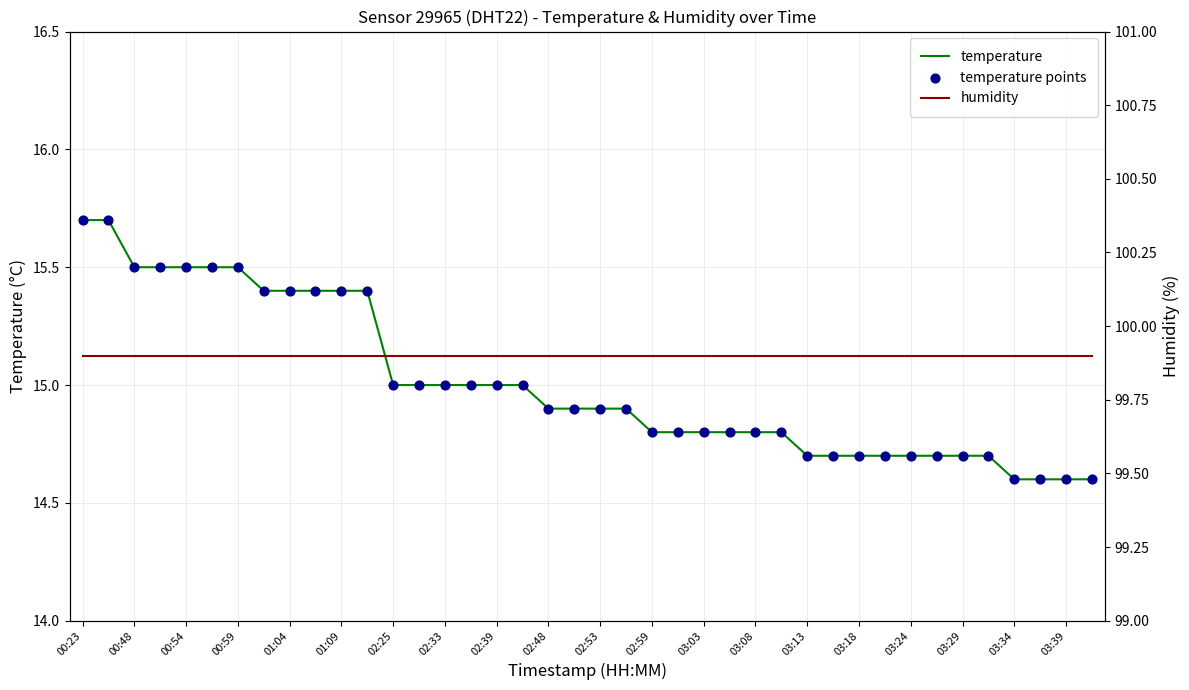

Is the value of temperature points at 21 greater than the value of humidity at 26?

No